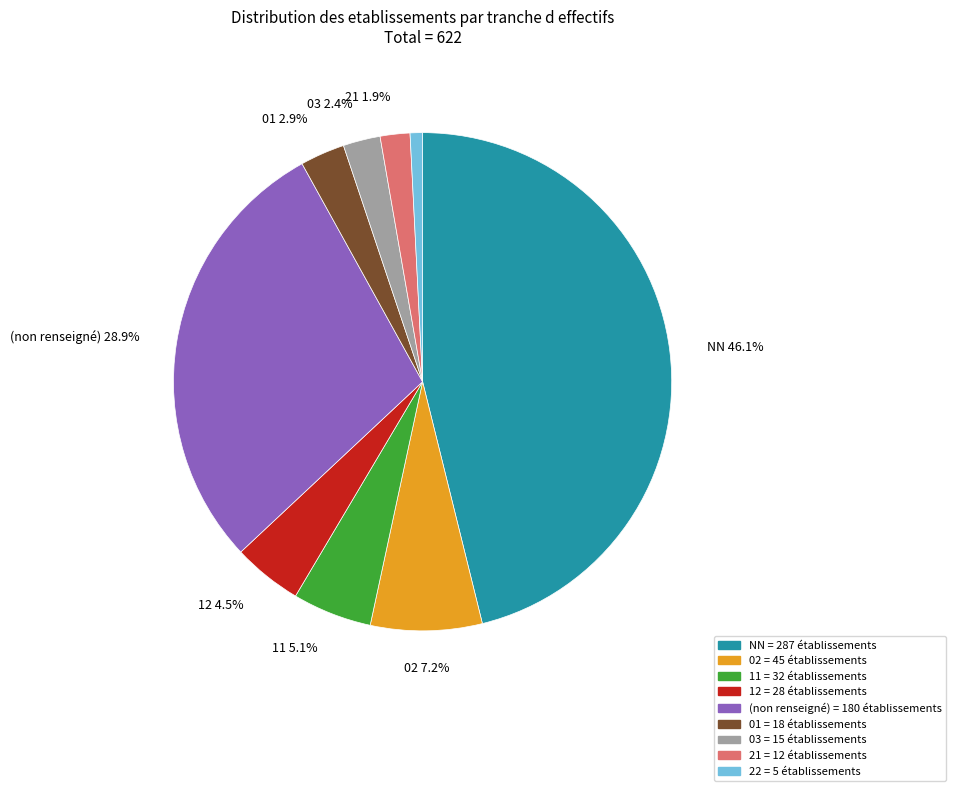

Is there any slice that represents more than half of the pie?

No